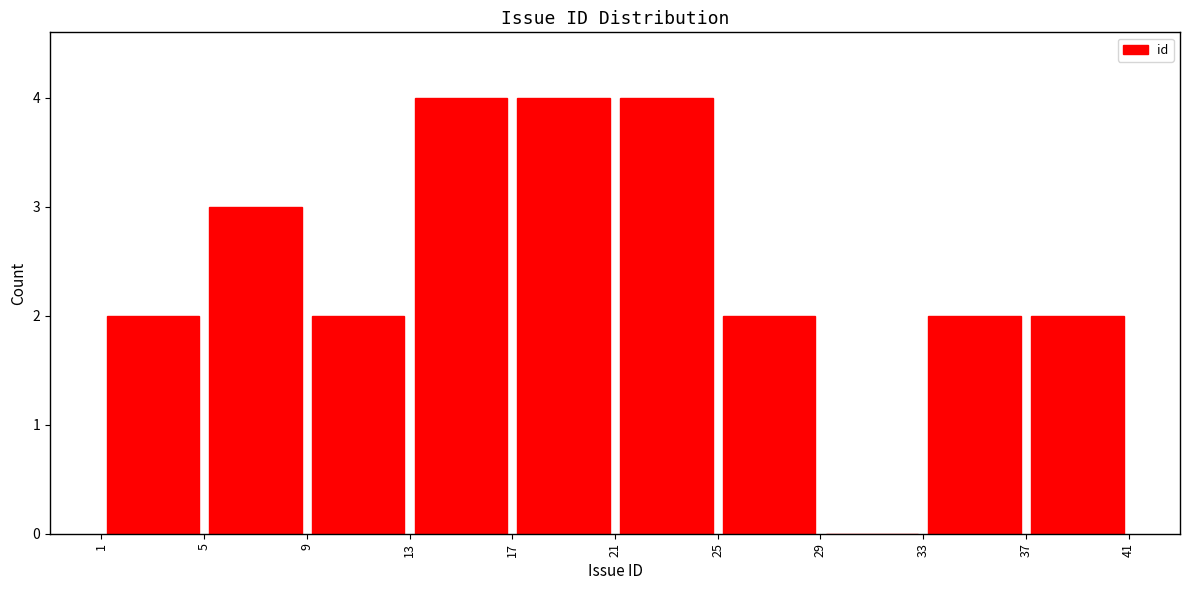

Reading left to right, transcribe this chart: for each bar, give the range it covers on the x-axis and its height. The values are not printed on the chart, so give them approximately, as read against the axis.

1 to 5: 2
5 to 9: 3
9 to 13: 2
13 to 17: 4
17 to 21: 4
21 to 25: 4
25 to 29: 2
29 to 33: 0
33 to 37: 2
37 to 41: 2